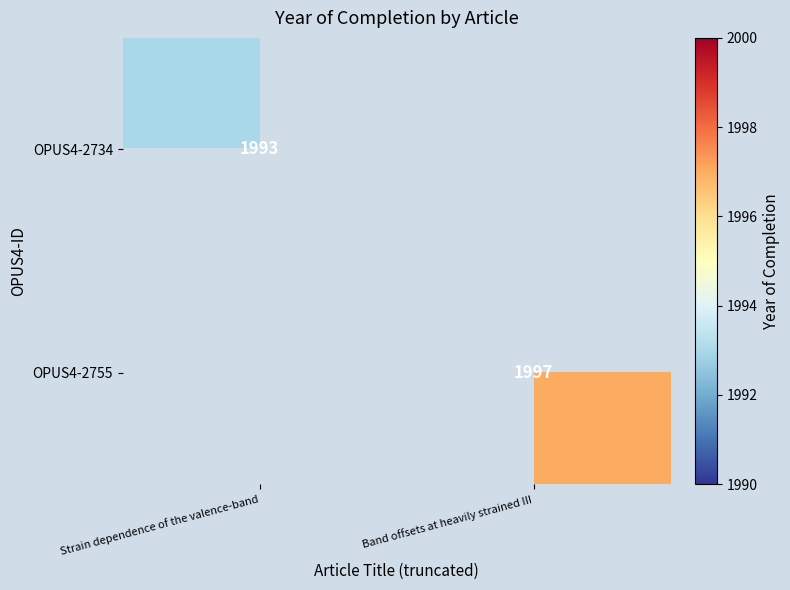

True or false: OPUS4-2755 has a value of 1997 at Band offsets at heavily strained III.

True